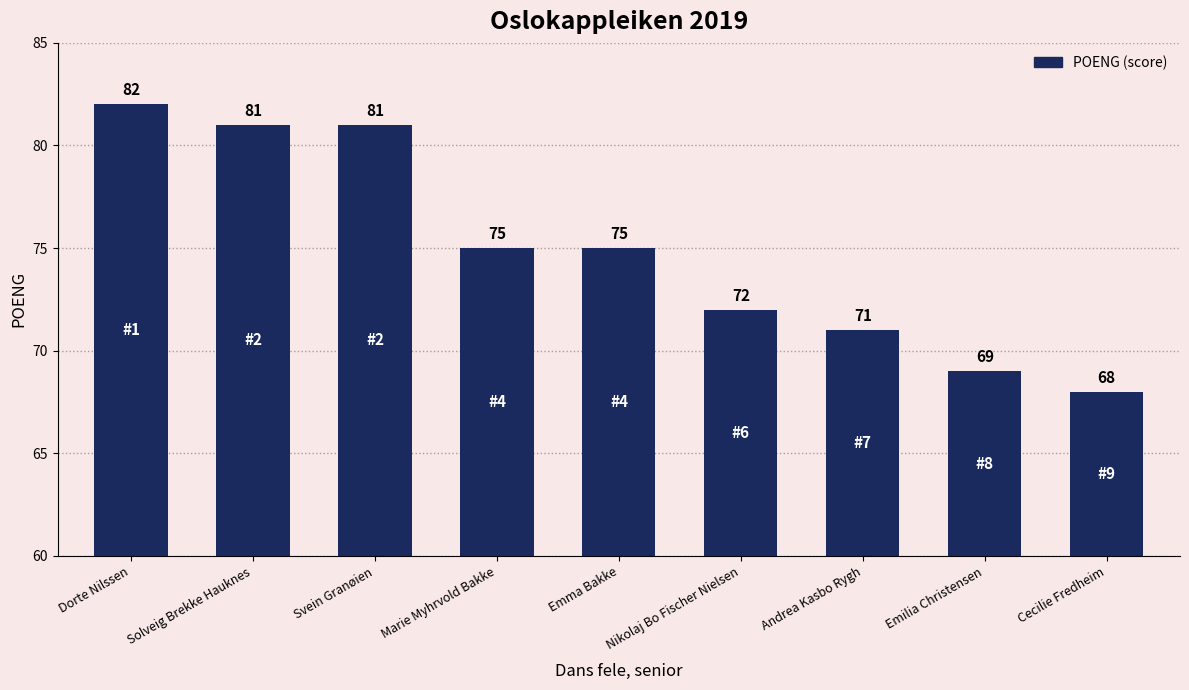

Which category has the lowest value across all series?

Cecilie Fredheim